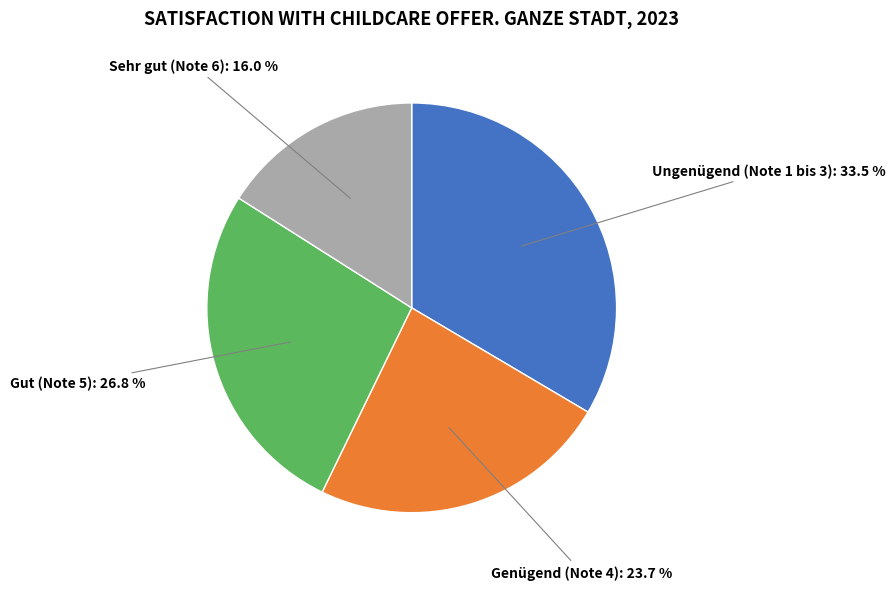

Rank the categories by value from lowest to highest.

Sehr gut (Note 6), Genügend (Note 4), Gut (Note 5), Ungenügend (Note 1 bis 3)